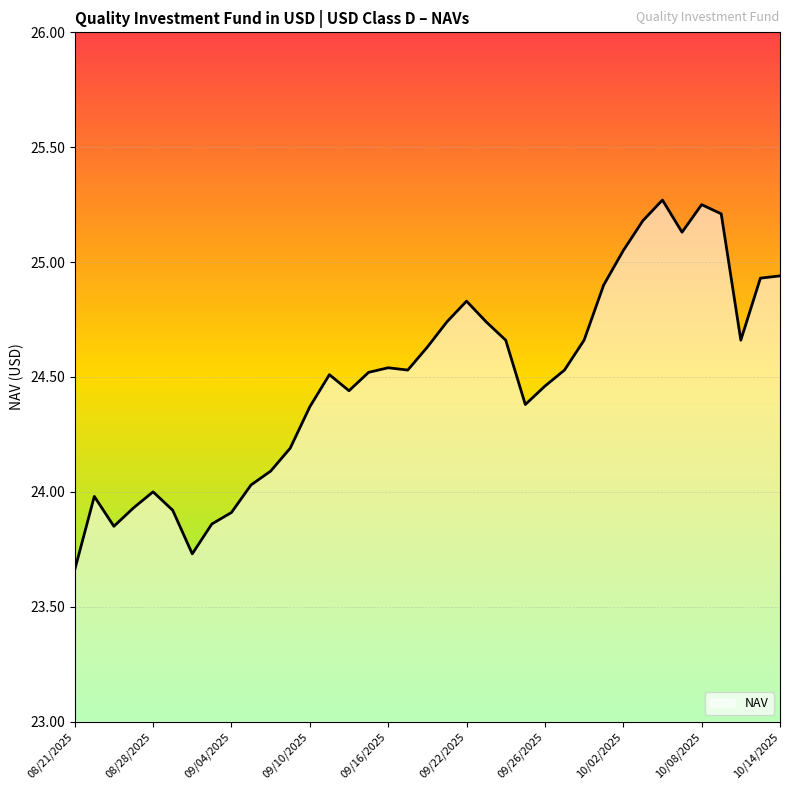

What is the difference between the maximum and minimum values?

1.6